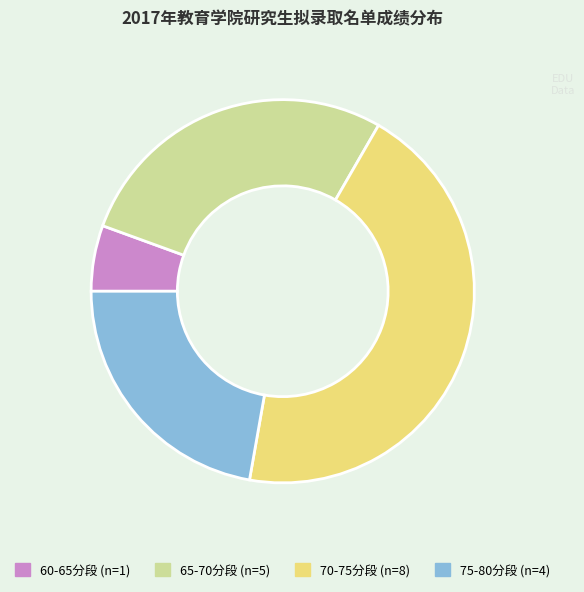

Is 是 the majority of the pie?

No